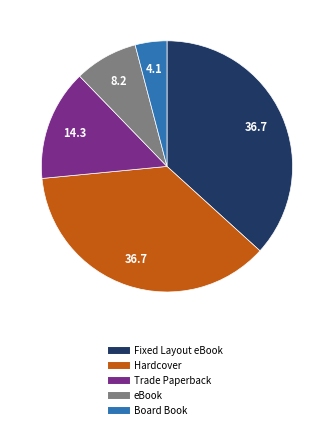

Which slice is the smallest?

Board Book